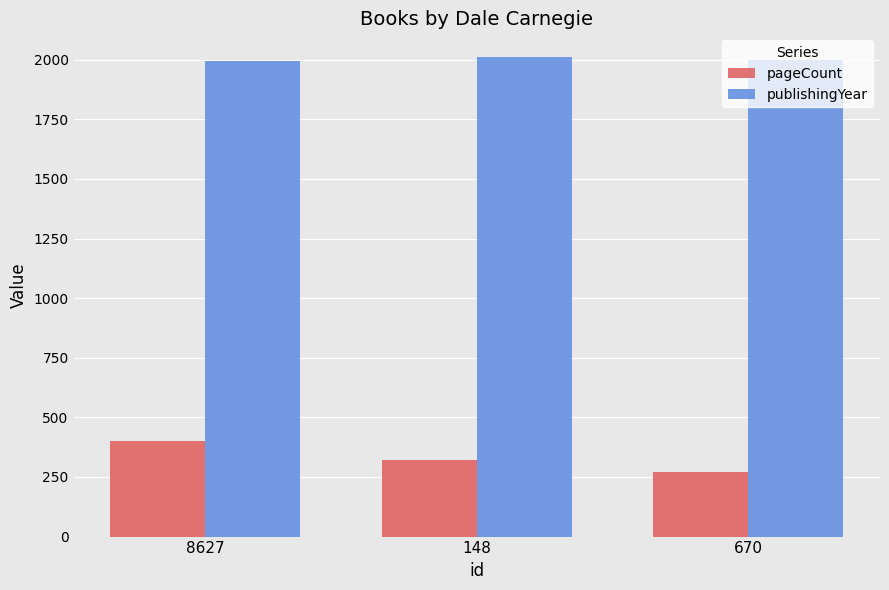

List the series in order of their overall mean, lowest first.

pageCount, publishingYear